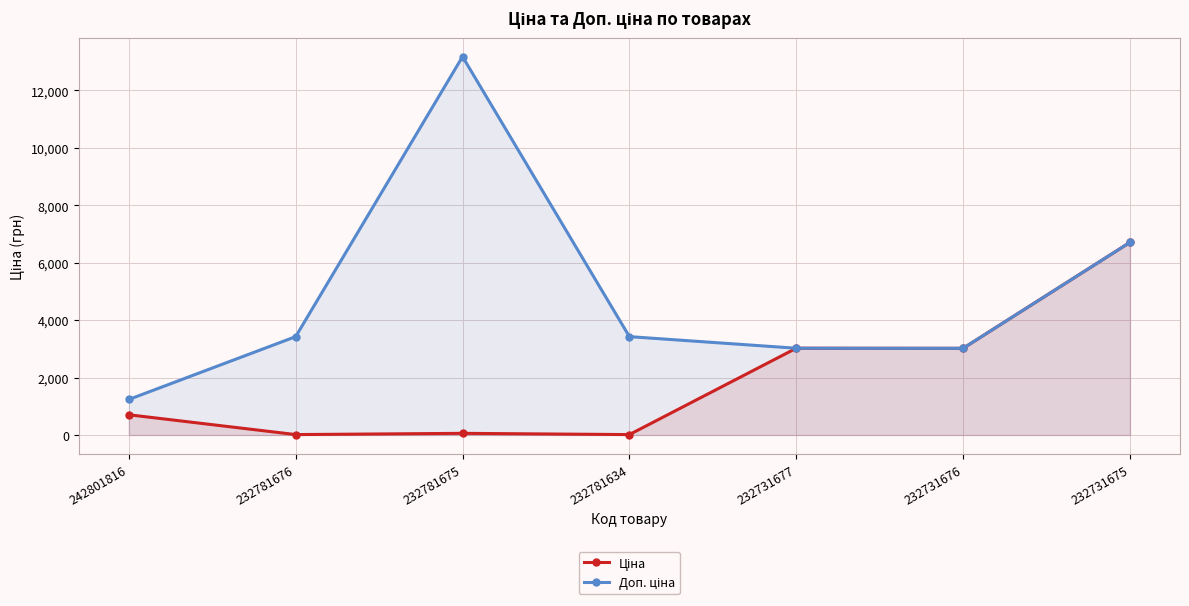

What is the total value across all series at 232781676?

3440.2